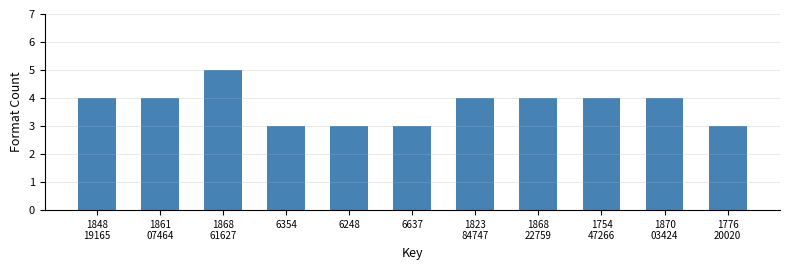

Reading right to left, transcribe all the data shown in this chart.

3	4	4	4	4	3	3	3	5	4	4